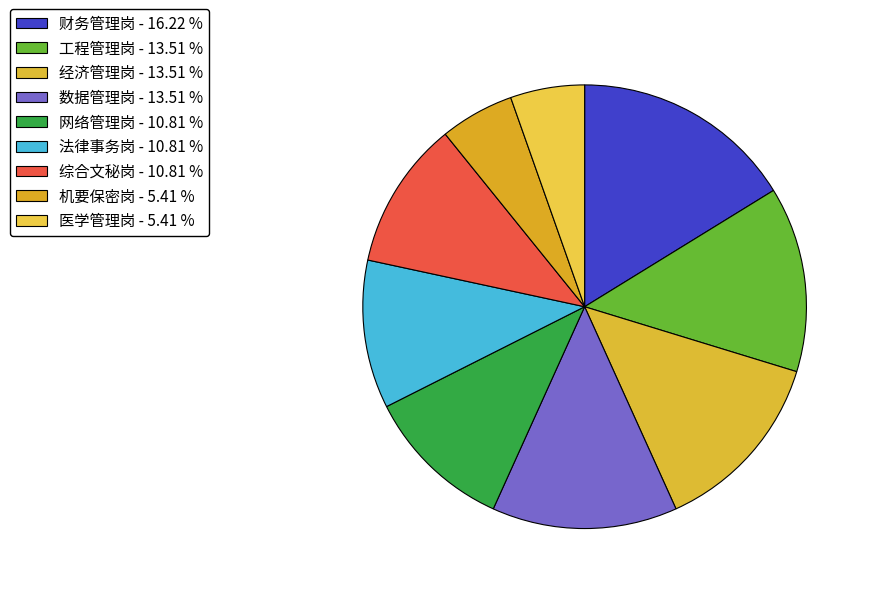

Approximately how many times larger is the value at 财务管理岗 compared to 综合文秘岗?

1.5